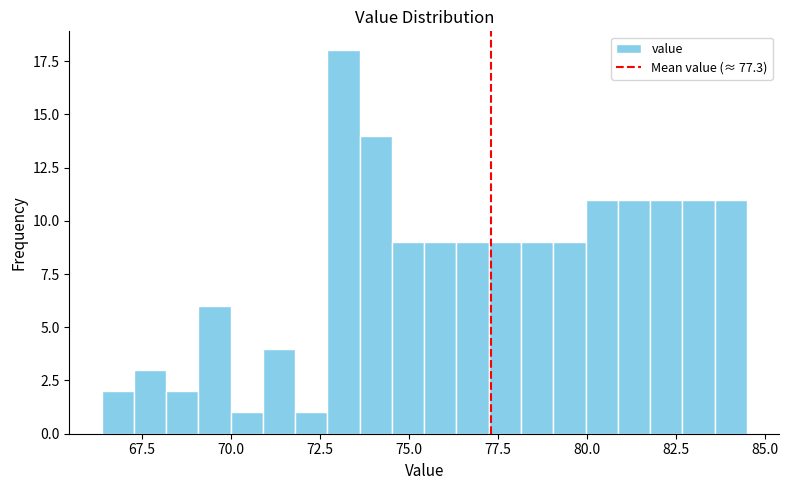

Read against the x-axis, roughly where is the centre of the tallest bar?

73.0